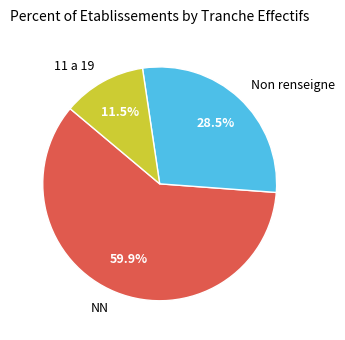

What percentage do 11 a 19 and NN together represent?

71.5%